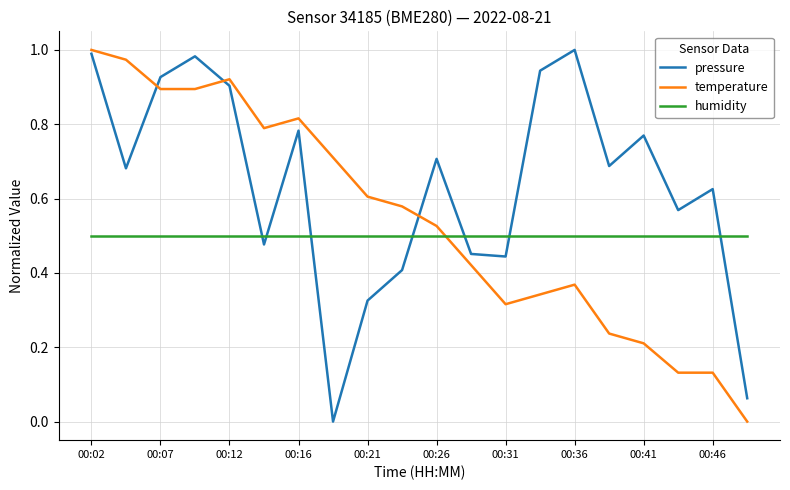

List the series in order of their overall mean, lowest first.

humidity, temperature, pressure